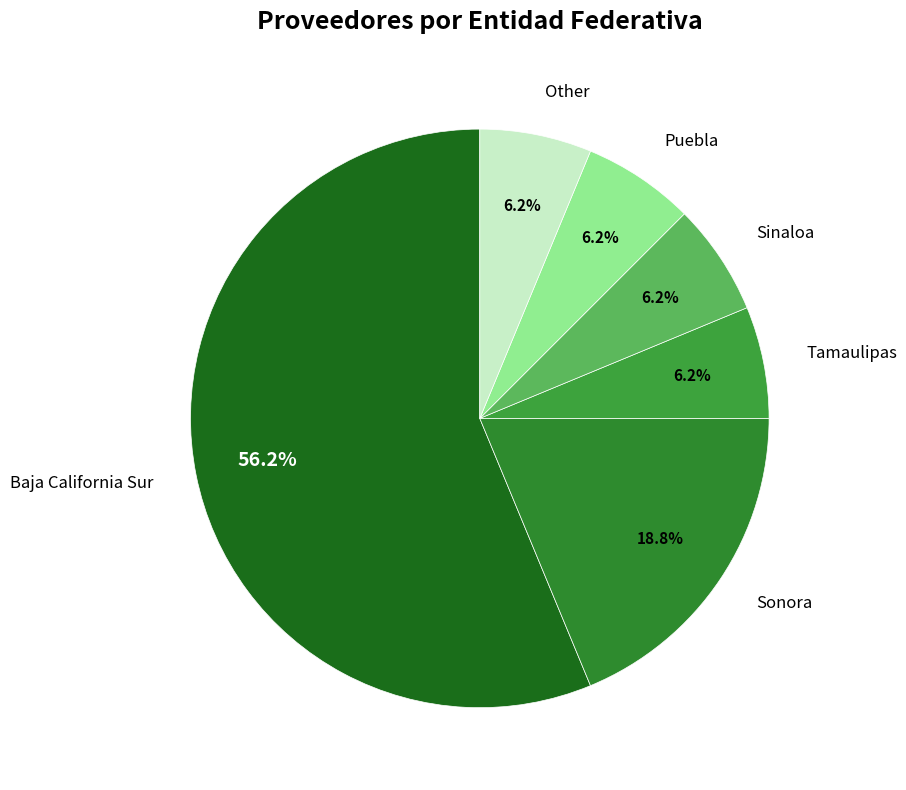

Which has a higher value, Puebla or Baja California Sur?

Baja California Sur